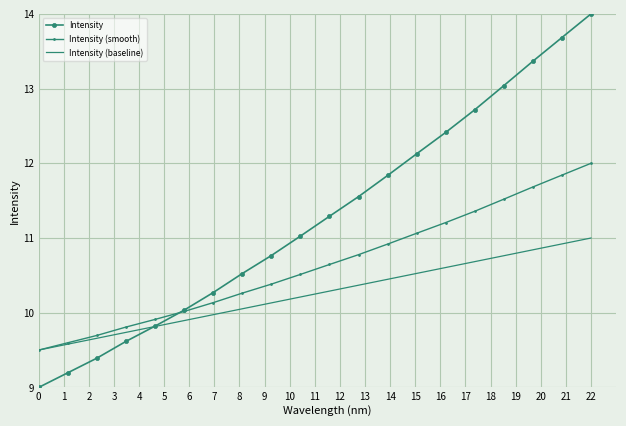

Rank the series by their maximum value, from lowest to highest.

Intensity (baseline), Intensity (smooth), Intensity